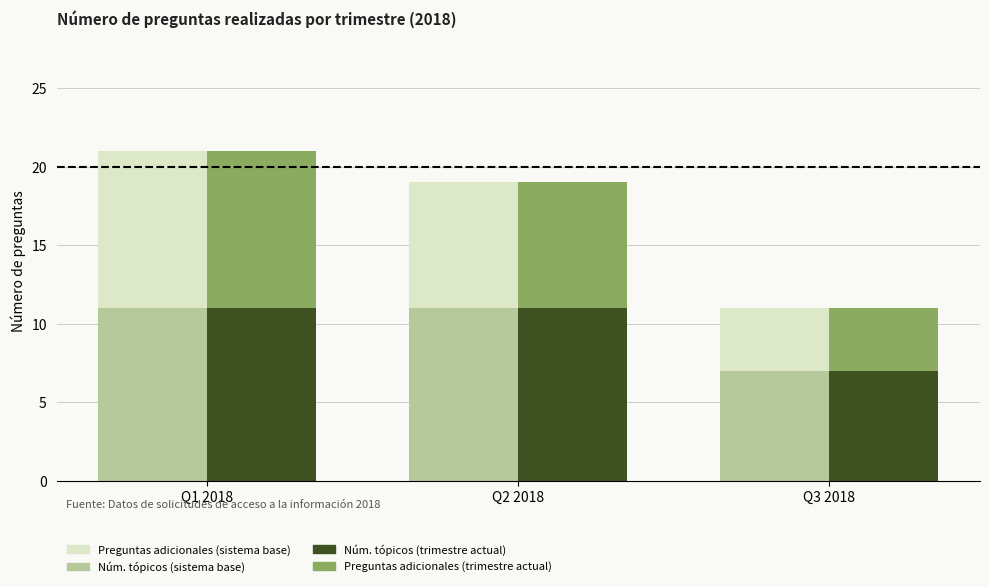

Which series has the largest range (max minus min)?

Preguntas adicionales (sistema base)